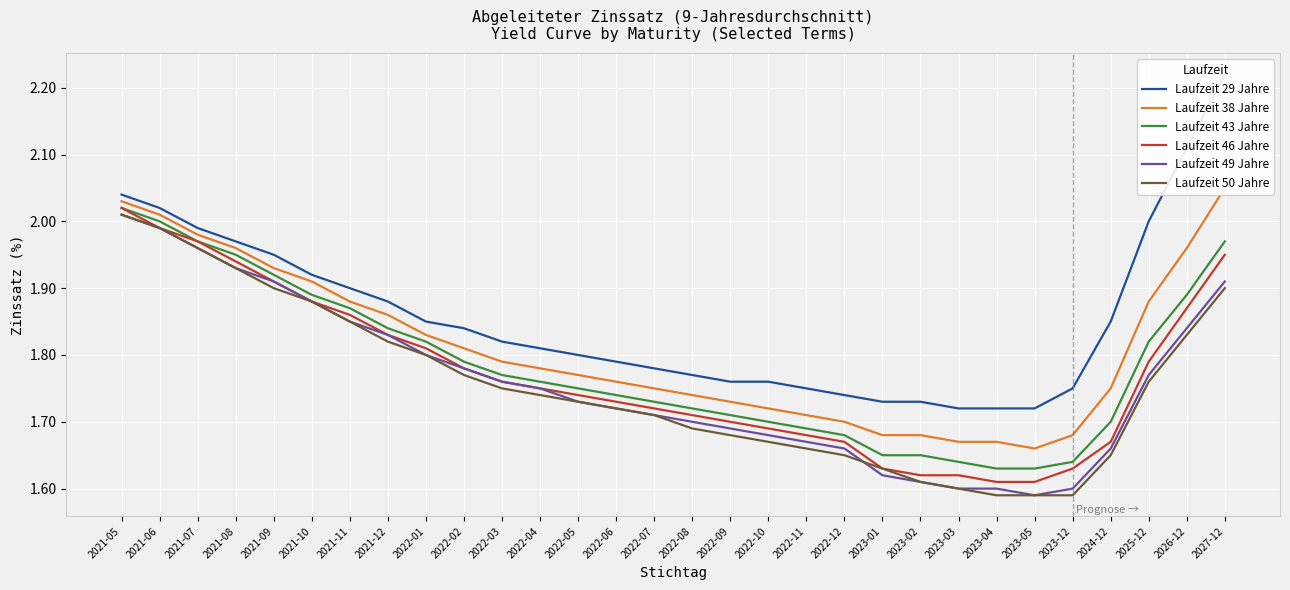

Reading left to right, extract all data points from this chart.

Laufzeit 29 Jahre: 2.0	2.0	2.0	2.0	1.9	1.9	1.9	1.9	1.9	1.8	1.8	1.8	1.8	1.8	1.8	1.8	1.8	1.8	1.8	1.7	1.7	1.7	1.7	1.7	1.7	1.8	1.9	2.0	2.1	2.2
Laufzeit 38 Jahre: 2.0	2.0	2.0	2.0	1.9	1.9	1.9	1.9	1.8	1.8	1.8	1.8	1.8	1.8	1.8	1.7	1.7	1.7	1.7	1.7	1.7	1.7	1.7	1.7	1.7	1.7	1.8	1.9	2.0	2.0
Laufzeit 43 Jahre: 2.0	2.0	2.0	1.9	1.9	1.9	1.9	1.8	1.8	1.8	1.8	1.8	1.8	1.7	1.7	1.7	1.7	1.7	1.7	1.7	1.6	1.6	1.6	1.6	1.6	1.6	1.7	1.8	1.9	2.0
Laufzeit 46 Jahre: 2.0	2.0	2.0	1.9	1.9	1.9	1.9	1.8	1.8	1.8	1.8	1.8	1.7	1.7	1.7	1.7	1.7	1.7	1.7	1.7	1.6	1.6	1.6	1.6	1.6	1.6	1.7	1.8	1.9	1.9
Laufzeit 49 Jahre: 2.0	2.0	2.0	1.9	1.9	1.9	1.9	1.8	1.8	1.8	1.8	1.8	1.7	1.7	1.7	1.7	1.7	1.7	1.7	1.7	1.6	1.6	1.6	1.6	1.6	1.6	1.7	1.8	1.8	1.9
Laufzeit 50 Jahre: 2.0	2.0	2.0	1.9	1.9	1.9	1.9	1.8	1.8	1.8	1.8	1.7	1.7	1.7	1.7	1.7	1.7	1.7	1.7	1.6	1.6	1.6	1.6	1.6	1.6	1.6	1.6	1.8	1.8	1.9